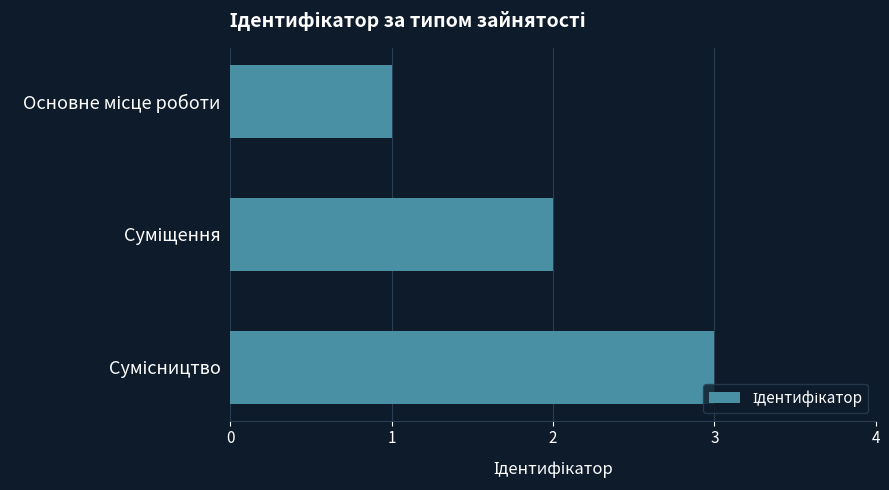

What is the maximum value shown in the chart?

3